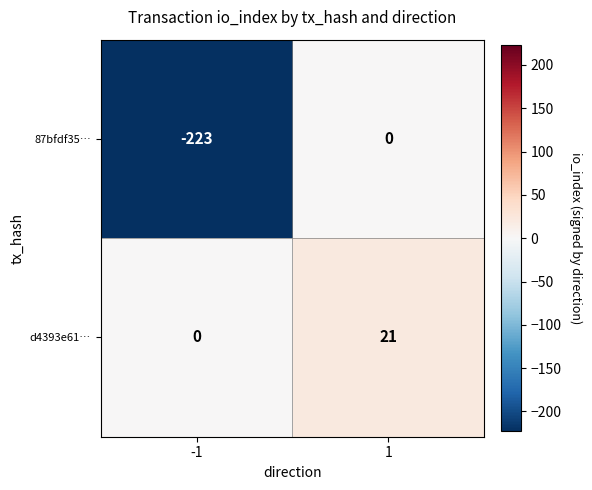

The value of d4393e61… at -1 is 0. True or false?

True